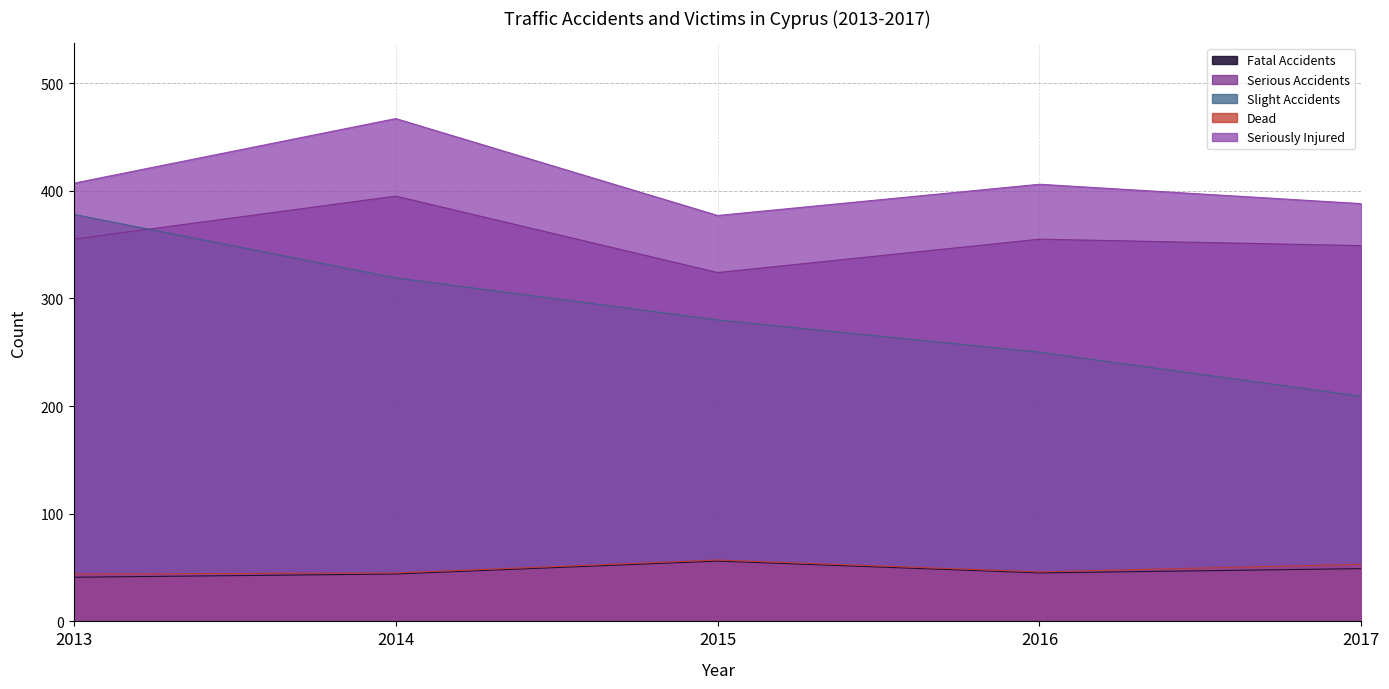

How many data points in Seriously Injured are above 406?

2